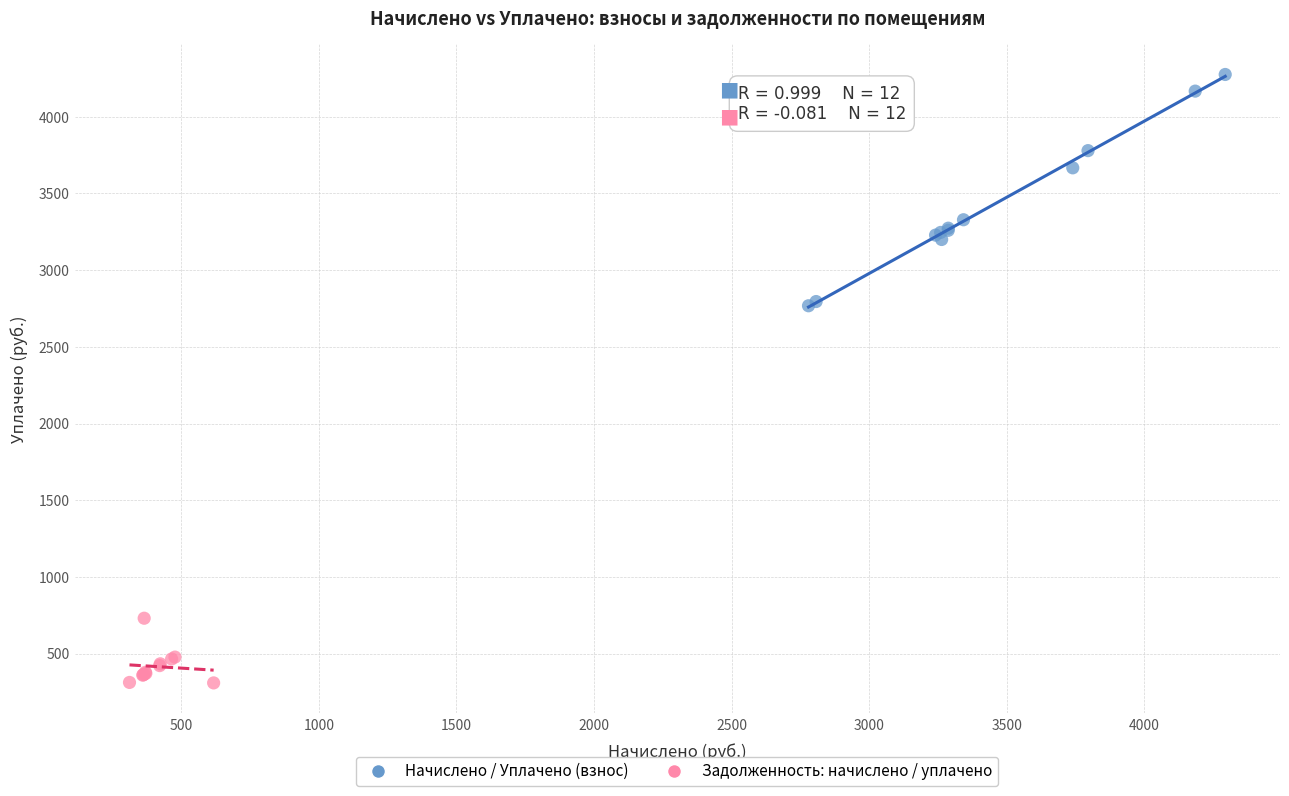

Which series has the widest spread of Y values?

Начислено / Уплачено (взнос)